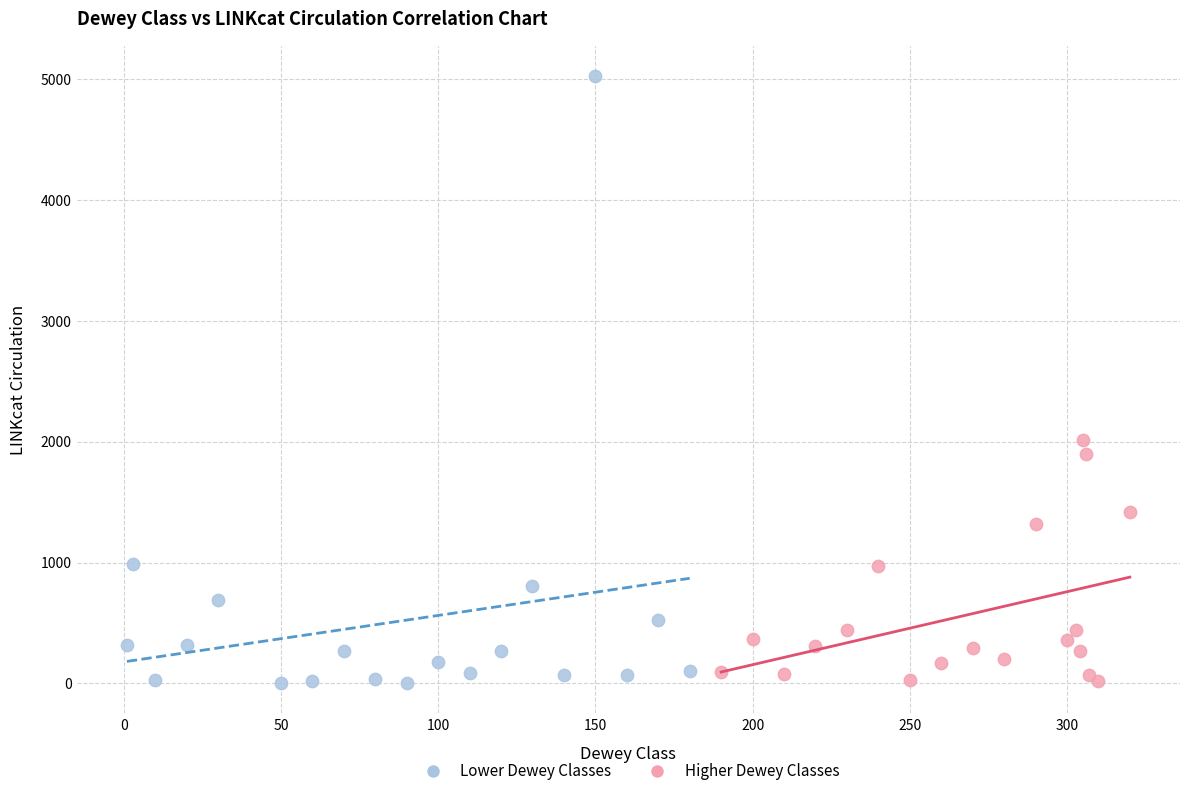

Which series contains the highest Y value?

Lower Dewey Classes